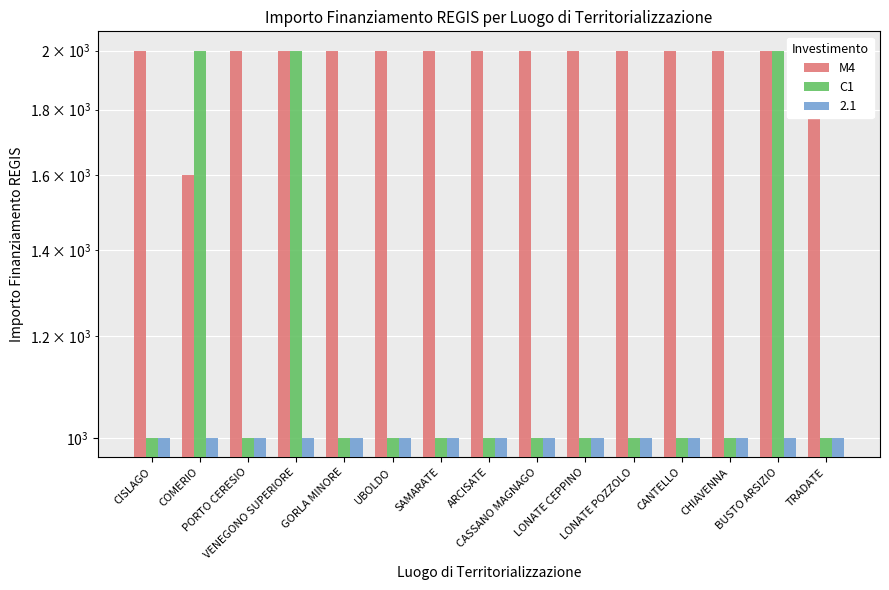

Rank the categories by C1 value from highest to lowest.

COMERIO, VENEGONO SUPERIORE, BUSTO ARSIZIO, CISLAGO, PORTO CERESIO, GORLA MINORE, UBOLDO, SAMARATE, ARCISATE, CASSANO MAGNAGO, LONATE CEPPINO, LONATE POZZOLO, CANTELLO, CHIAVENNA, TRADATE